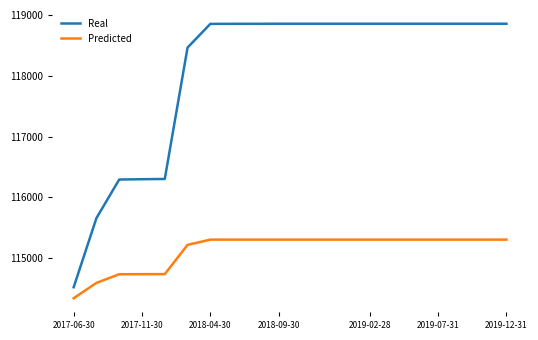

What is the maximum value shown in the chart?

118860.6